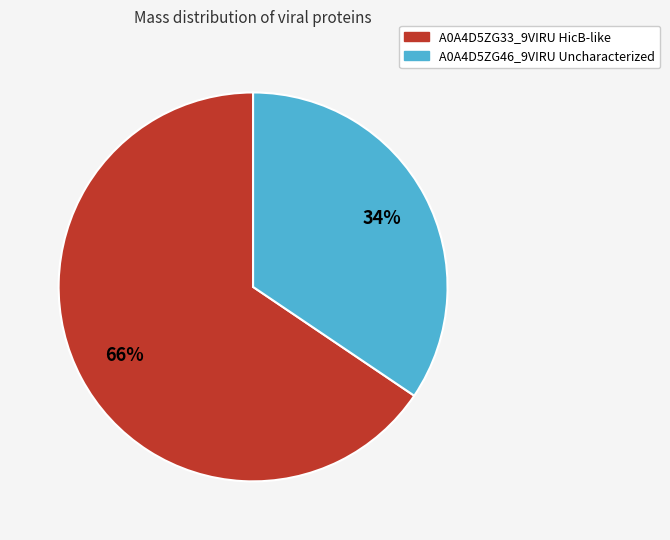

The A0A4D5ZG46_9VIRU Uncharacterized slice represents 25% of the pie. True or false?

False